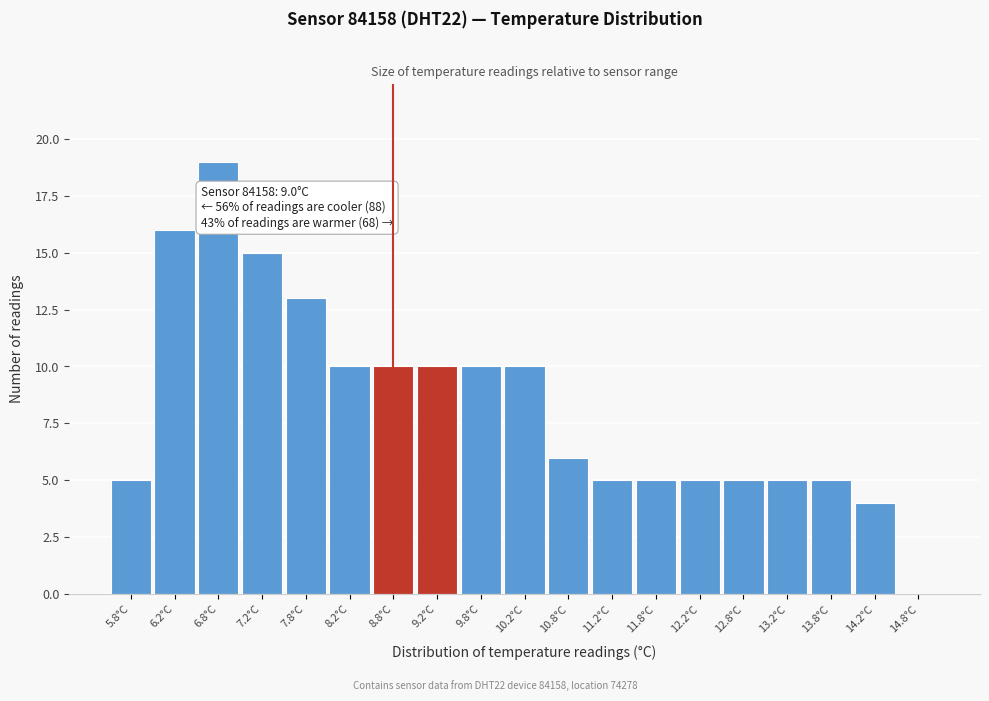

Over which range of the x-axis is the bar tallest?

6.5 to 7.0